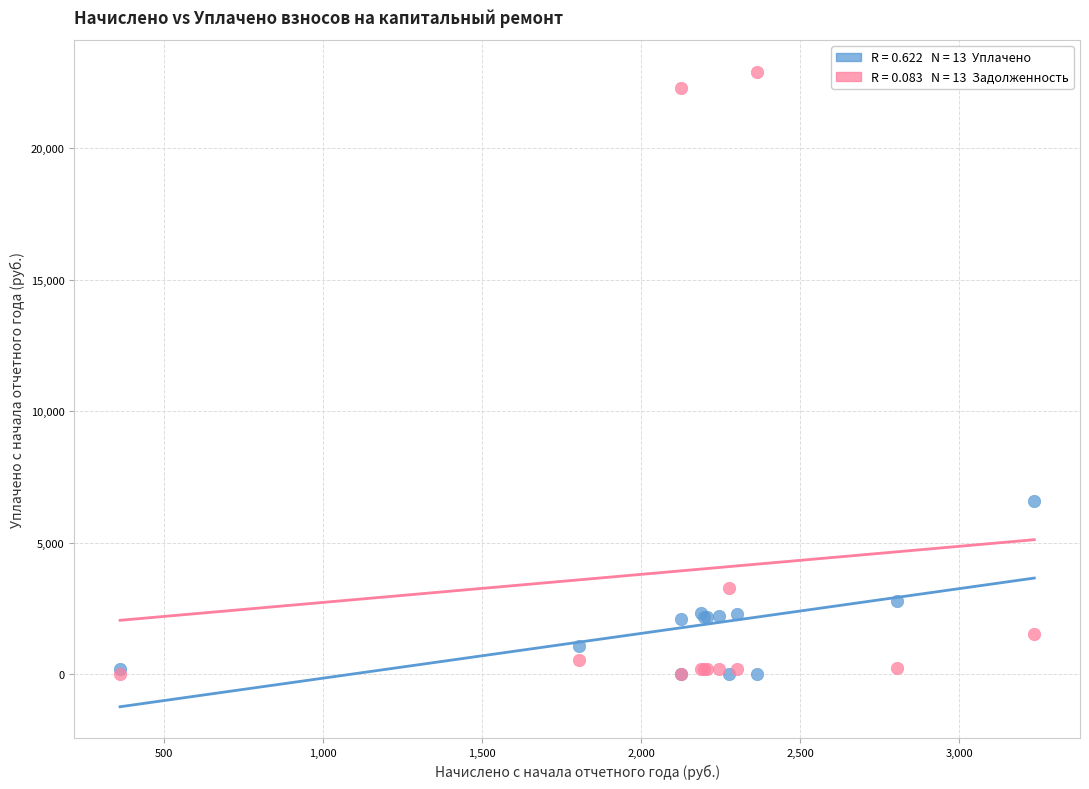

Across all series, what Y value is closest to 11455?

6575.4